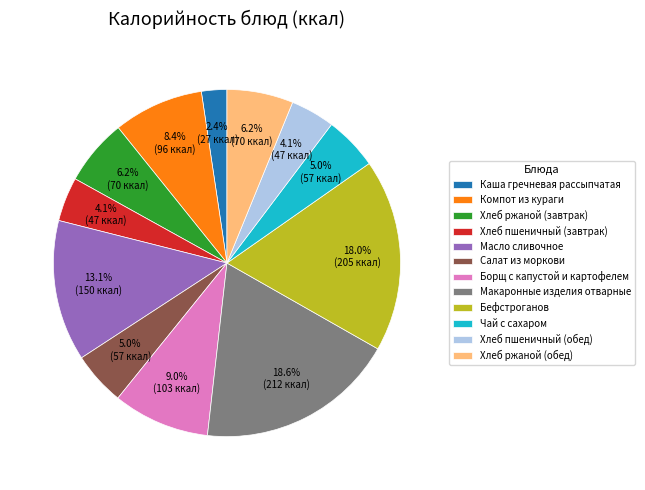

Which category has the biggest portion of the pie?

Макаронные изделия отварные